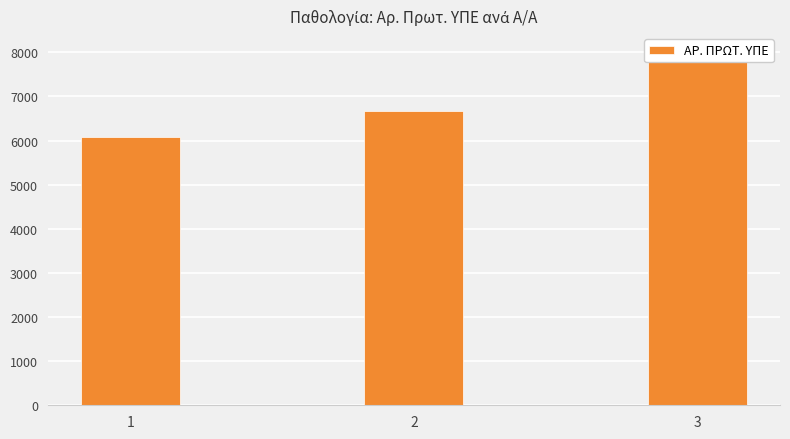

True or false: the data shows 6678 at 2.

True